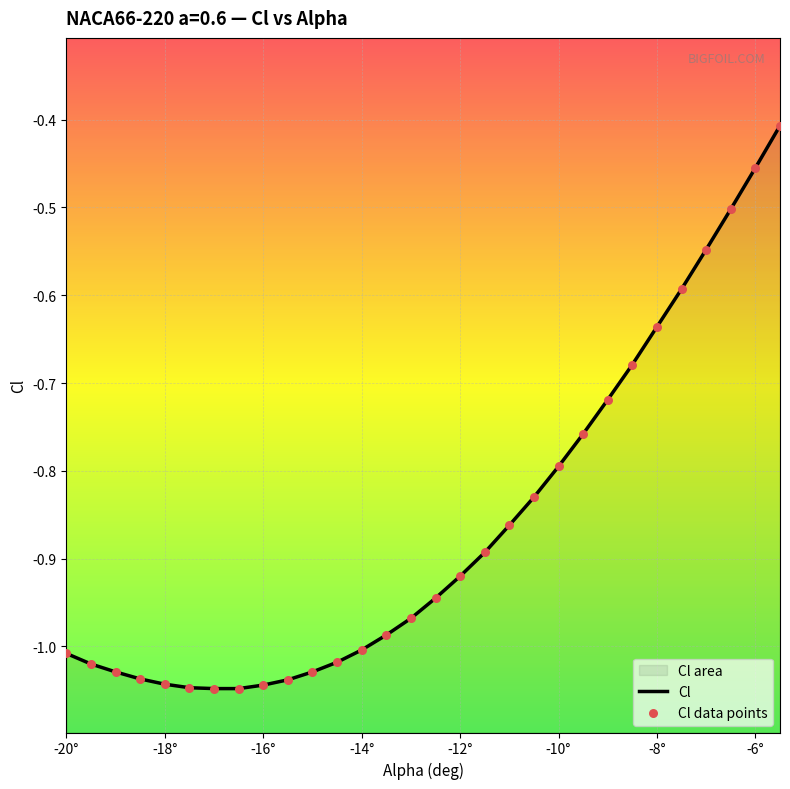

Which series reaches the minimum Y coordinate?

Cl